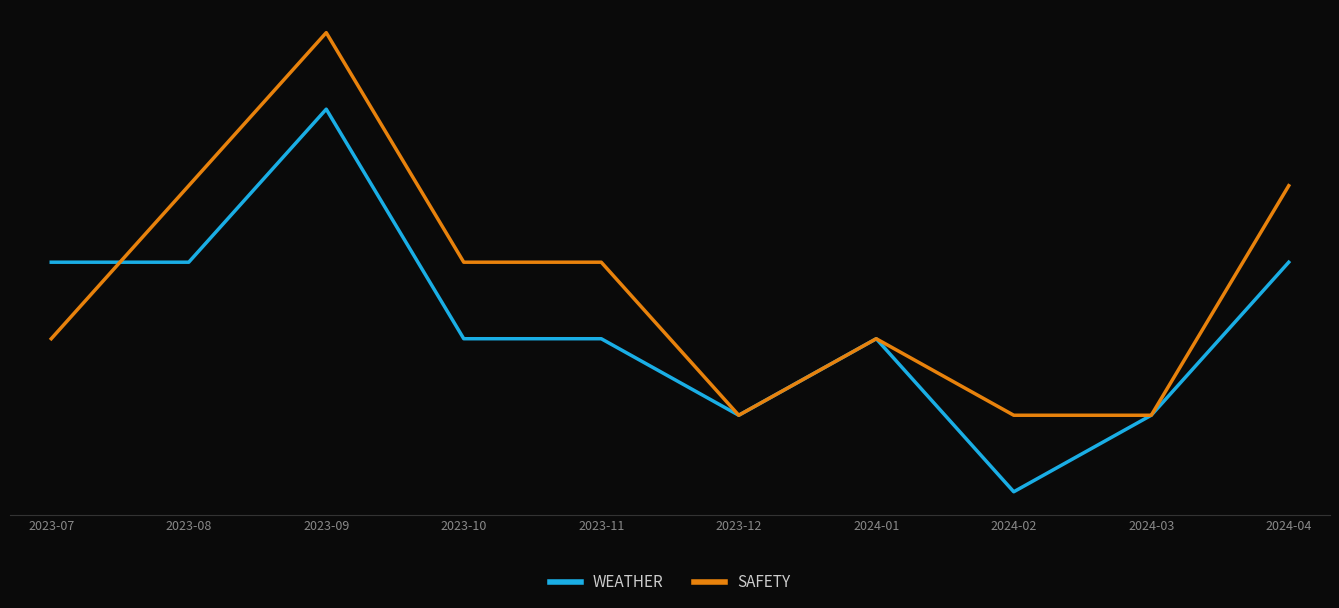

Does the chart display data point markers on the line(s)?

No